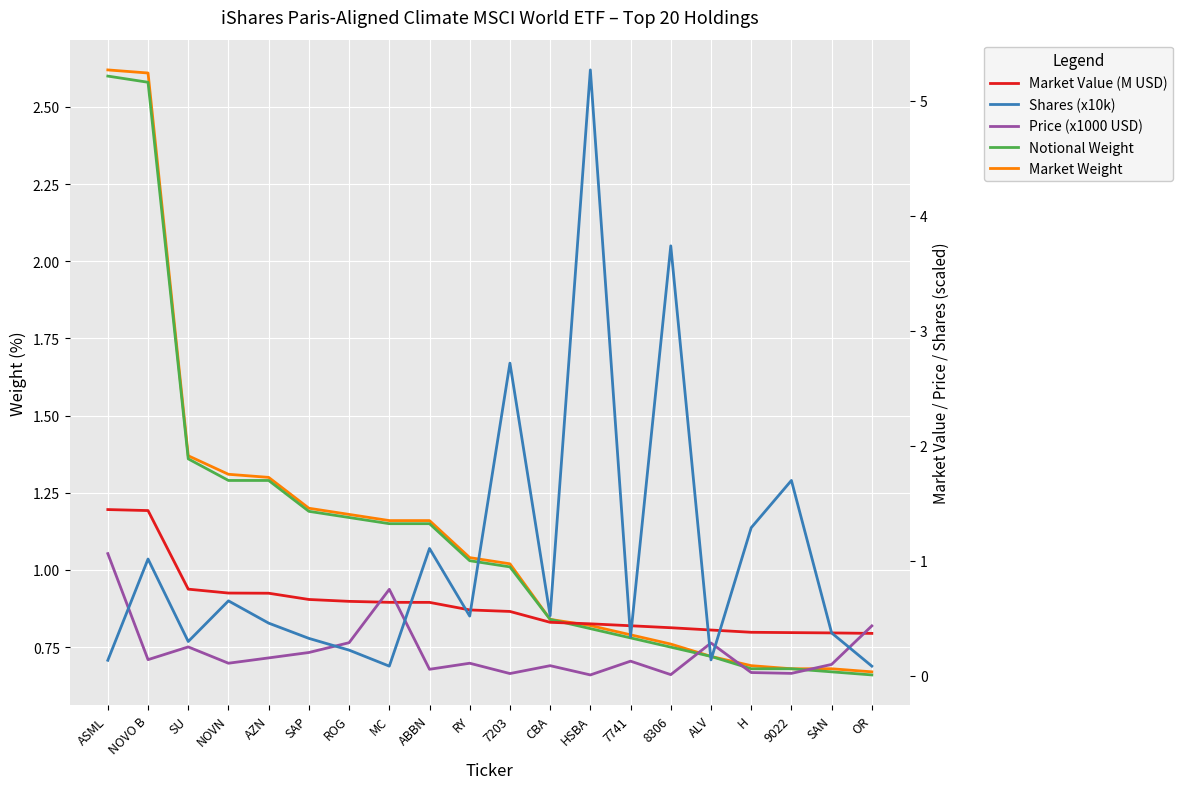

How many categories are shown in the chart?

20